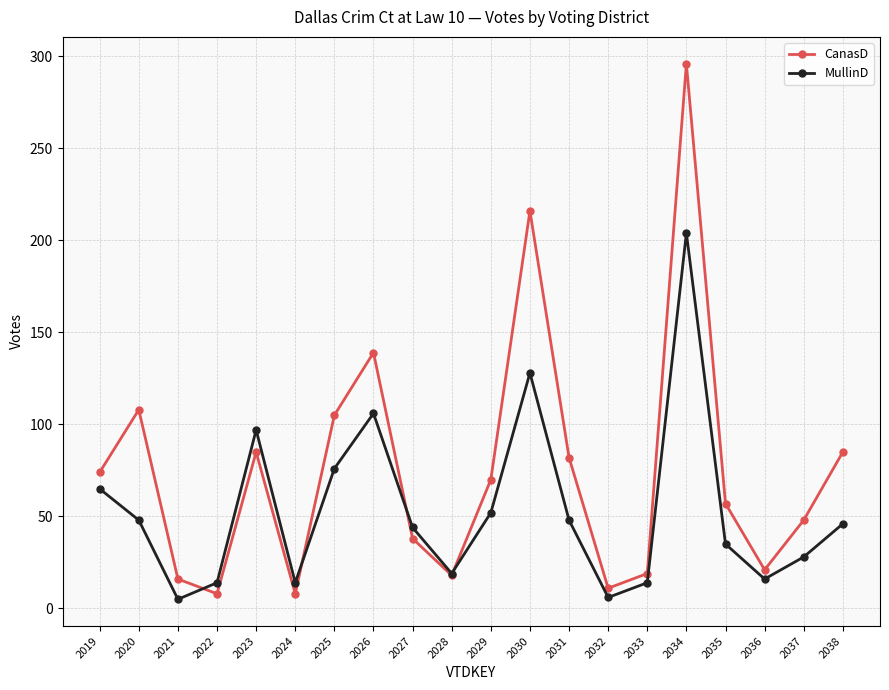

After their last crossing, which series has the higher values: CanasD or MullinD?

CanasD